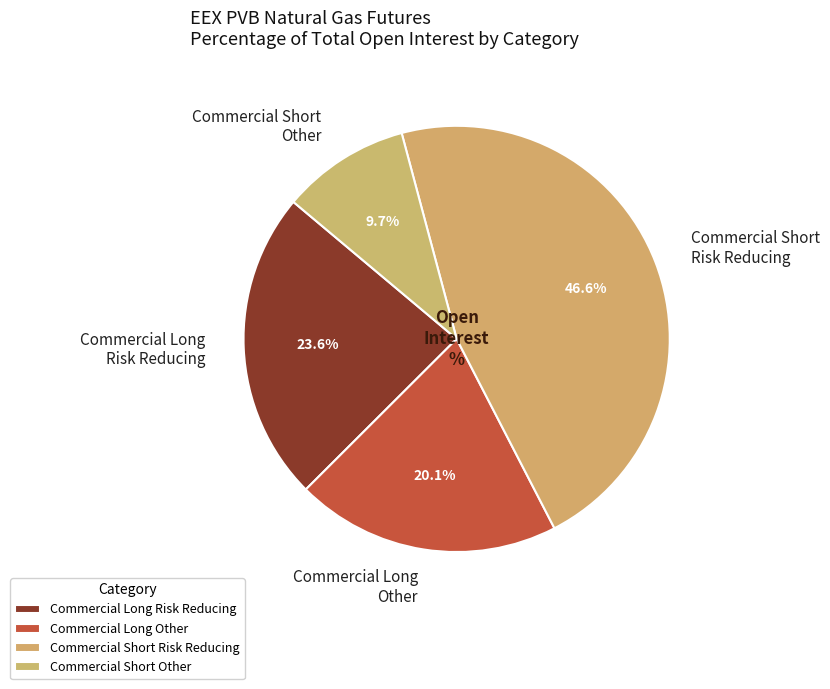

How many segments does this pie chart have?

4